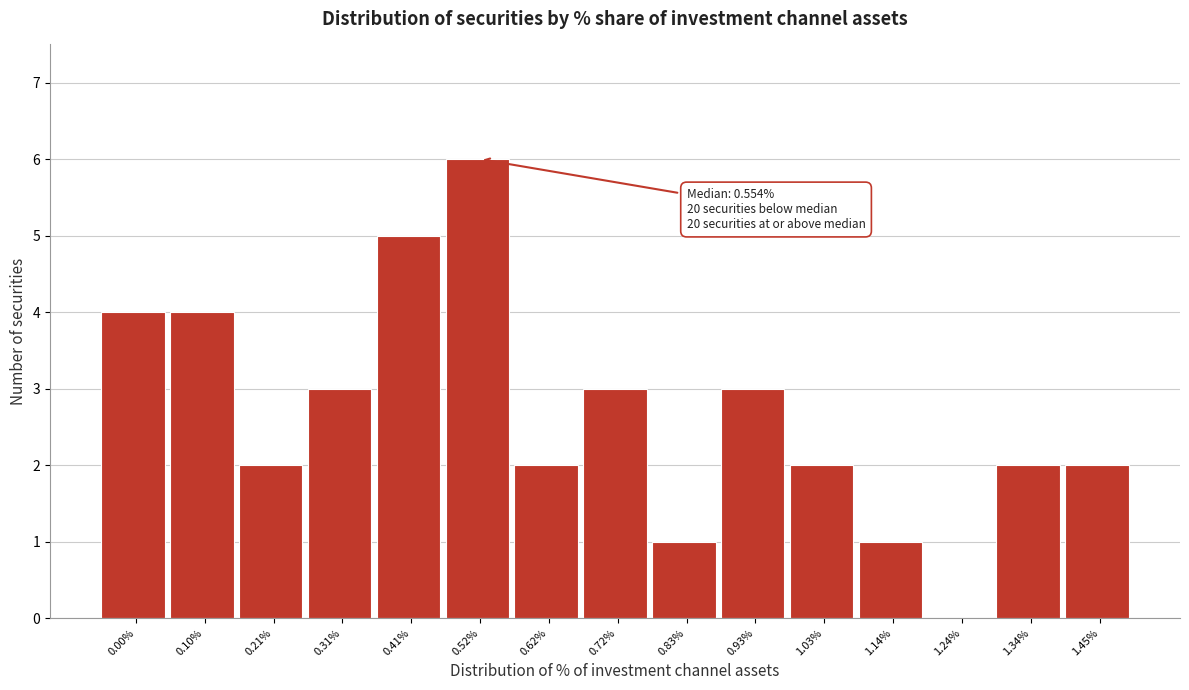

Reading left to right, transcribe all the data shown in this chart.

0.00%=4	0.10%=4	0.21%=2	0.31%=3	0.41%=5	0.52%=6	0.62%=2	0.72%=3	0.83%=1	0.93%=3	1.03%=2	1.14%=1	1.24%=0	1.34%=2	1.45%=2